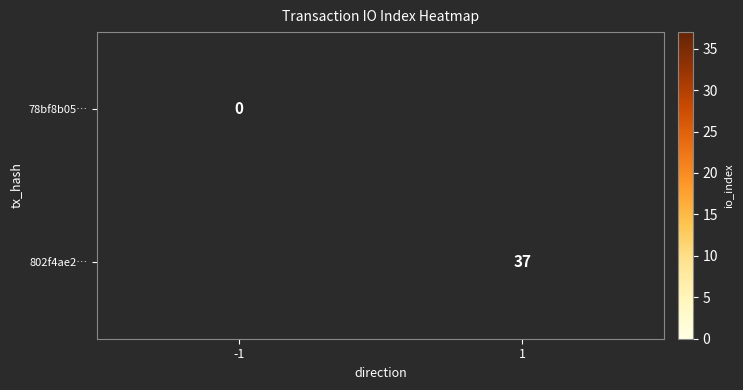

Between 1 and -1, which is larger?

-1